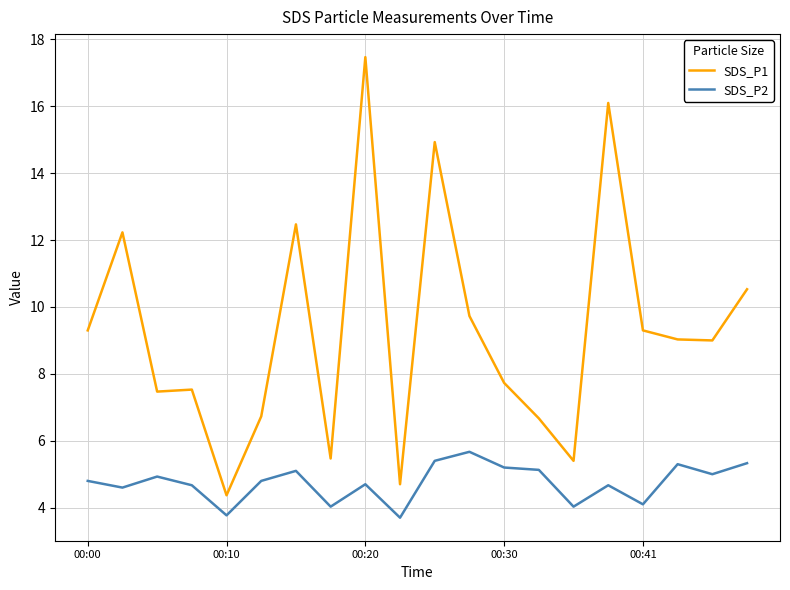

Which series has the largest total across all categories?

SDS_P1